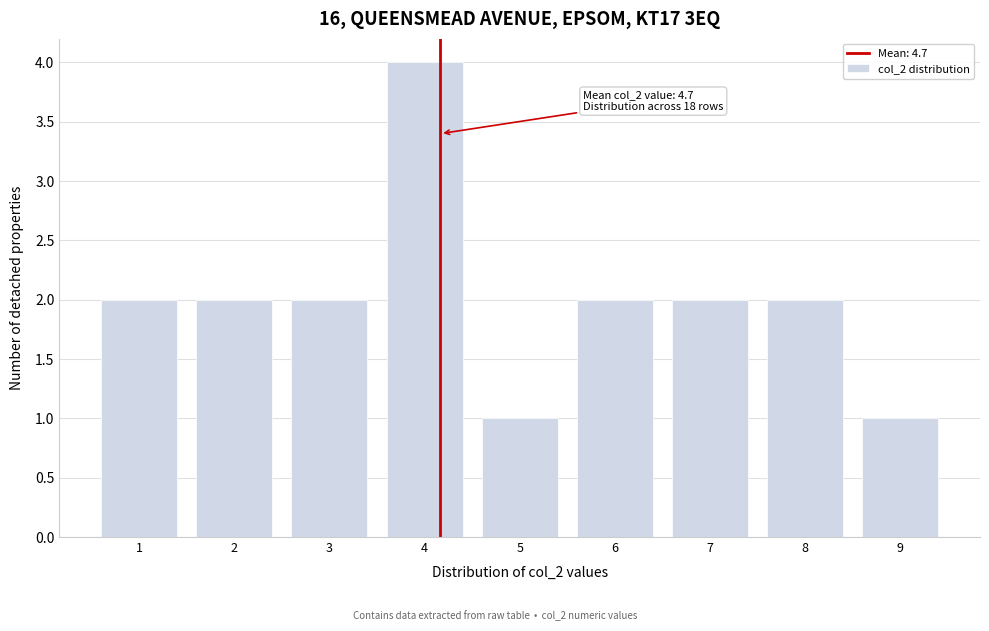

Reading right to left, what are all the values shown in this chart?

1	2	2	2	1	4	2	2	2